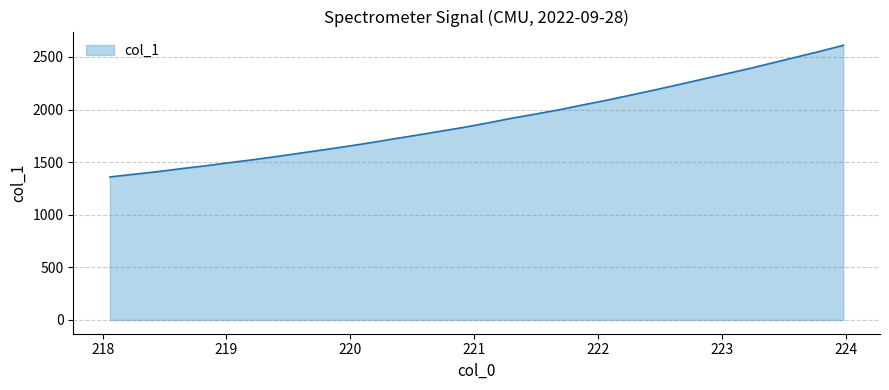

What is the maximum value shown in the chart?

2610.7